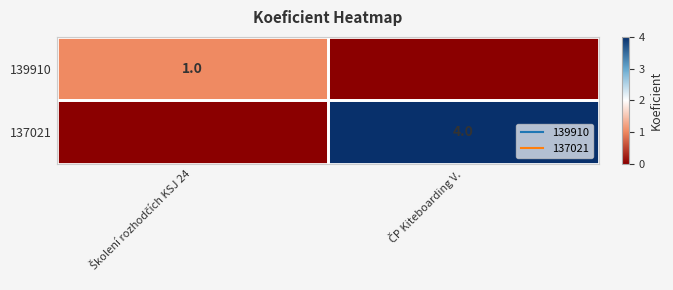

At how many categories does at least one series exceed 0?

2